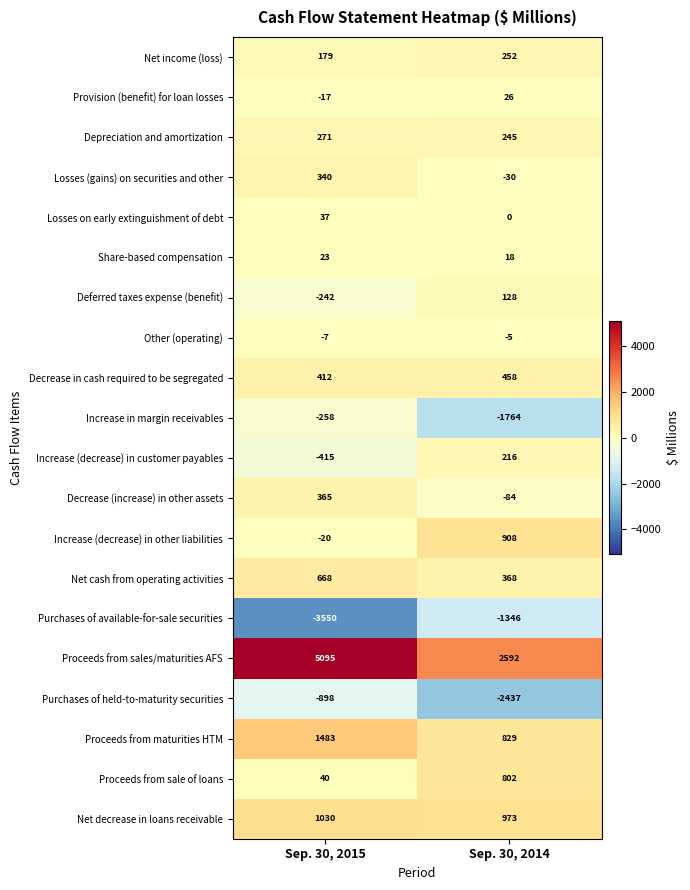

List the series in order of their peak value, highest first.

Proceeds from sales/maturities AFS, Proceeds from maturities HTM, Net decrease in loans receivable, Increase (decrease) in other liabilities, Proceeds from sale of loans, Net cash from operating activities, Decrease in cash required to be segregated, Decrease (increase) in other assets, Losses (gains) on securities and other, Depreciation and amortization, Net income (loss), Increase (decrease) in customer payables, Deferred taxes expense (benefit), Losses on early extinguishment of debt, Provision (benefit) for loan losses, Share-based compensation, Other (operating), Increase in margin receivables, Purchases of held-to-maturity securities, Purchases of available-for-sale securities